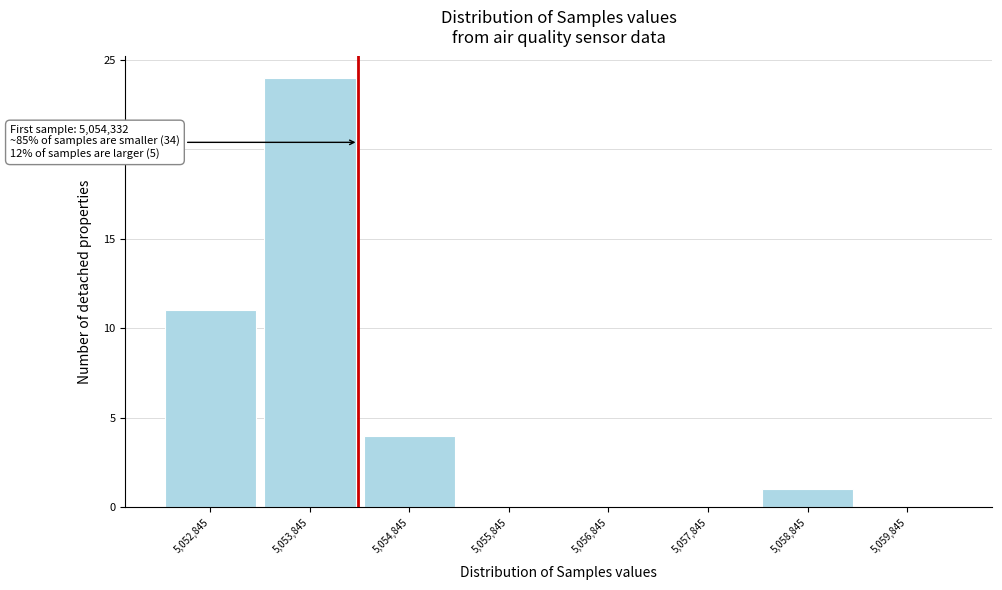

Over which range of the x-axis is the bar tallest?

5053300 to 5054300